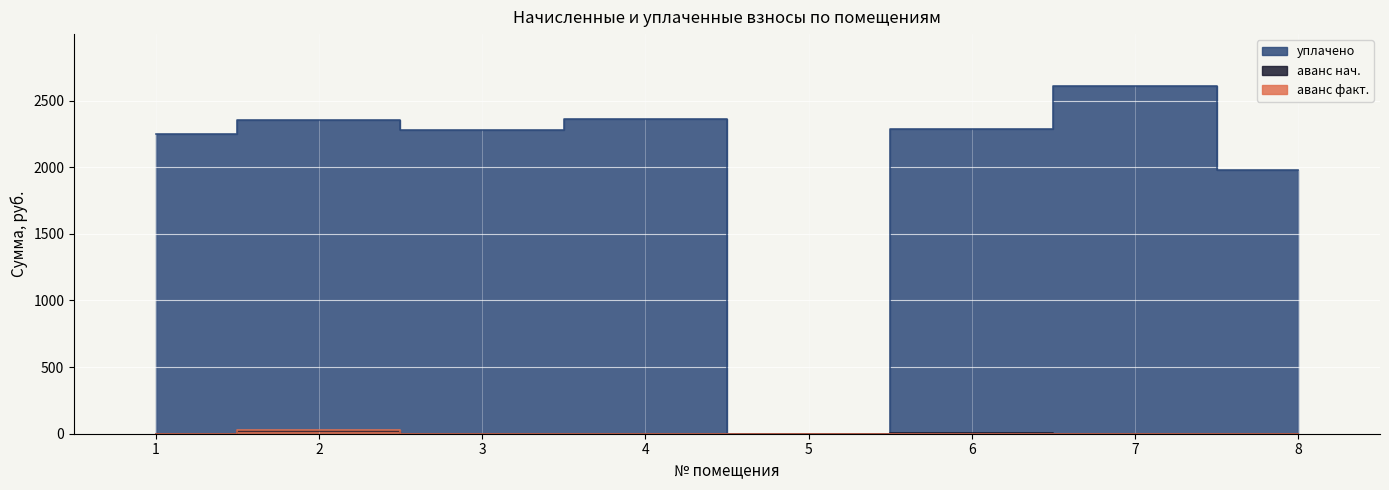

Read the уплачено value at 4.

2365.8